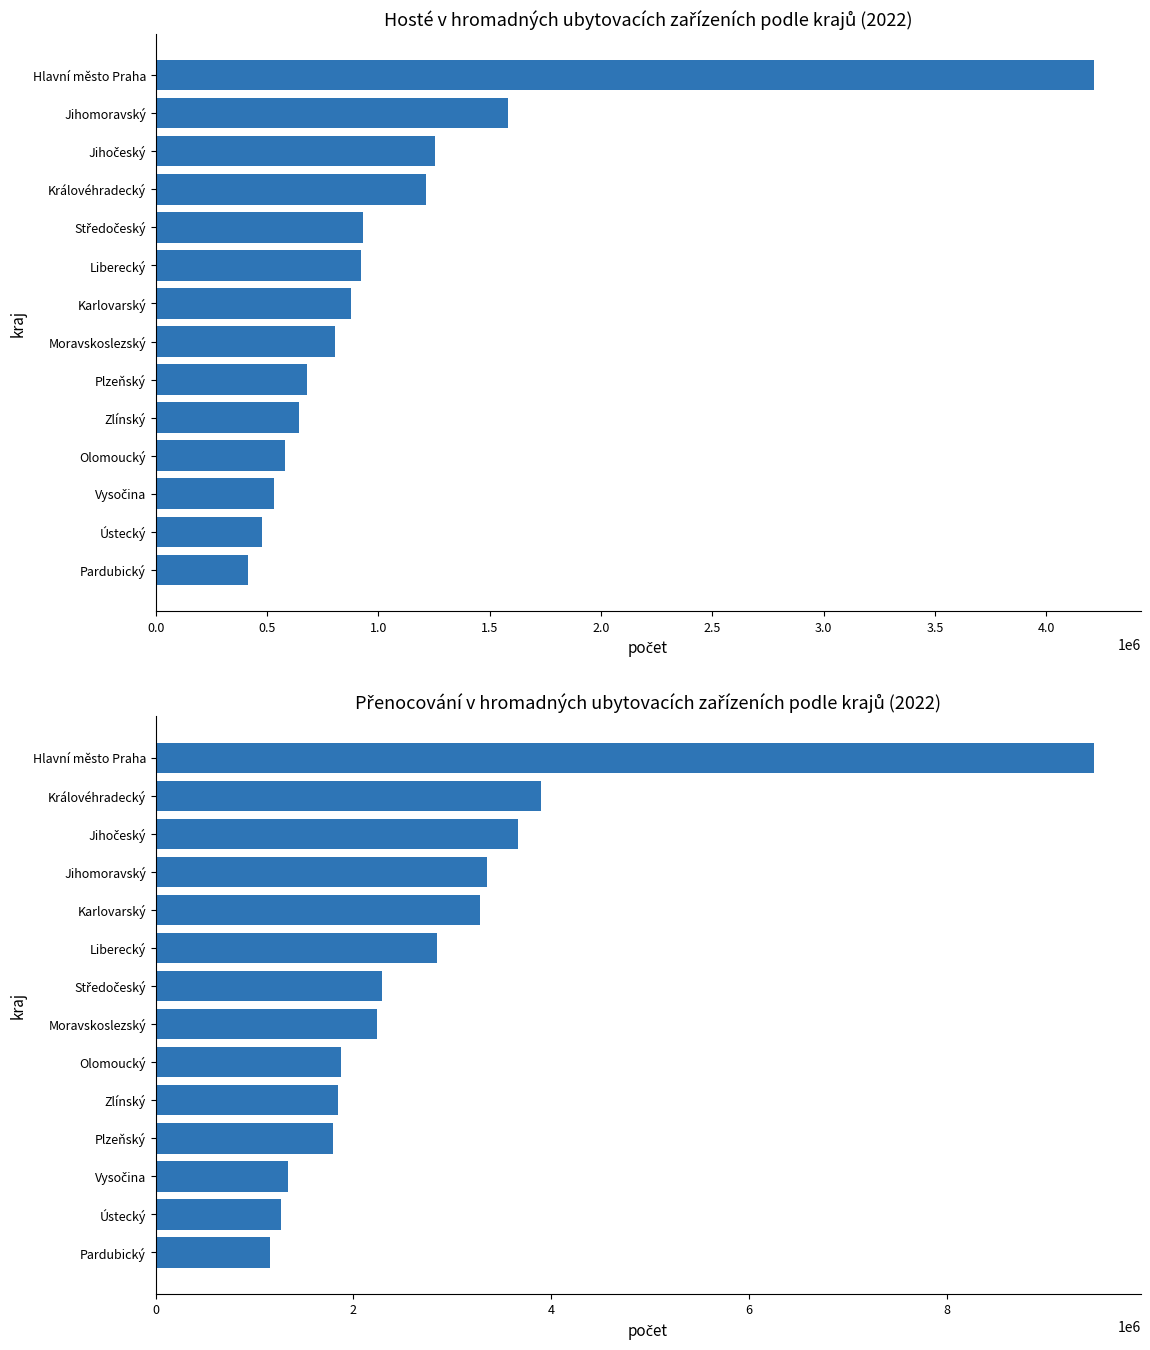

At how many categories does at least one series exceed 7102030?

1